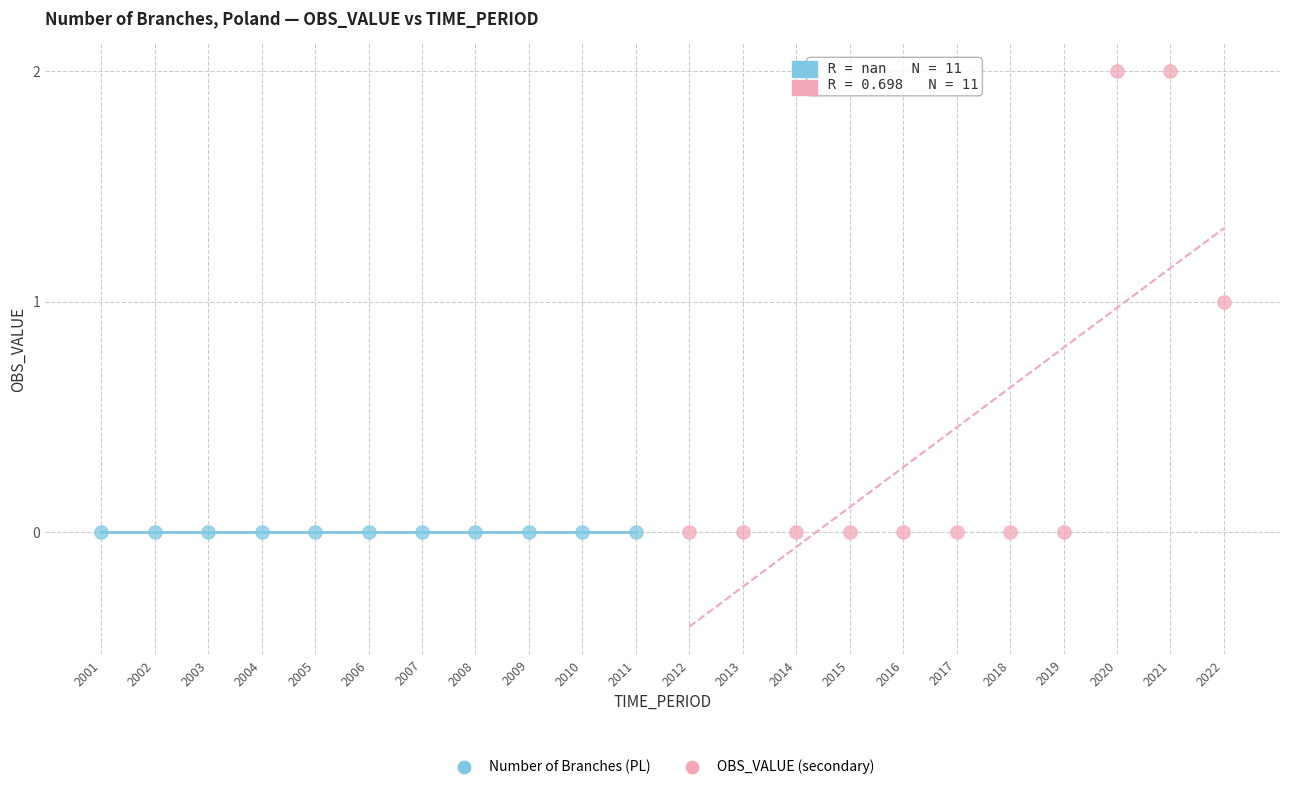

What are all the series names shown in the legend?

Number of Branches (PL), OBS_VALUE (secondary)